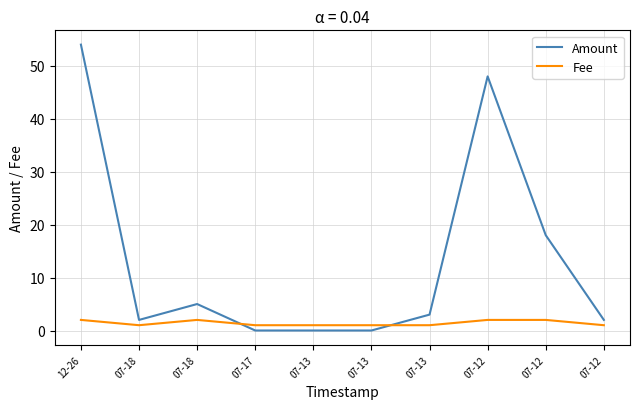

True or false: Fee and Amount cross at least once.

True